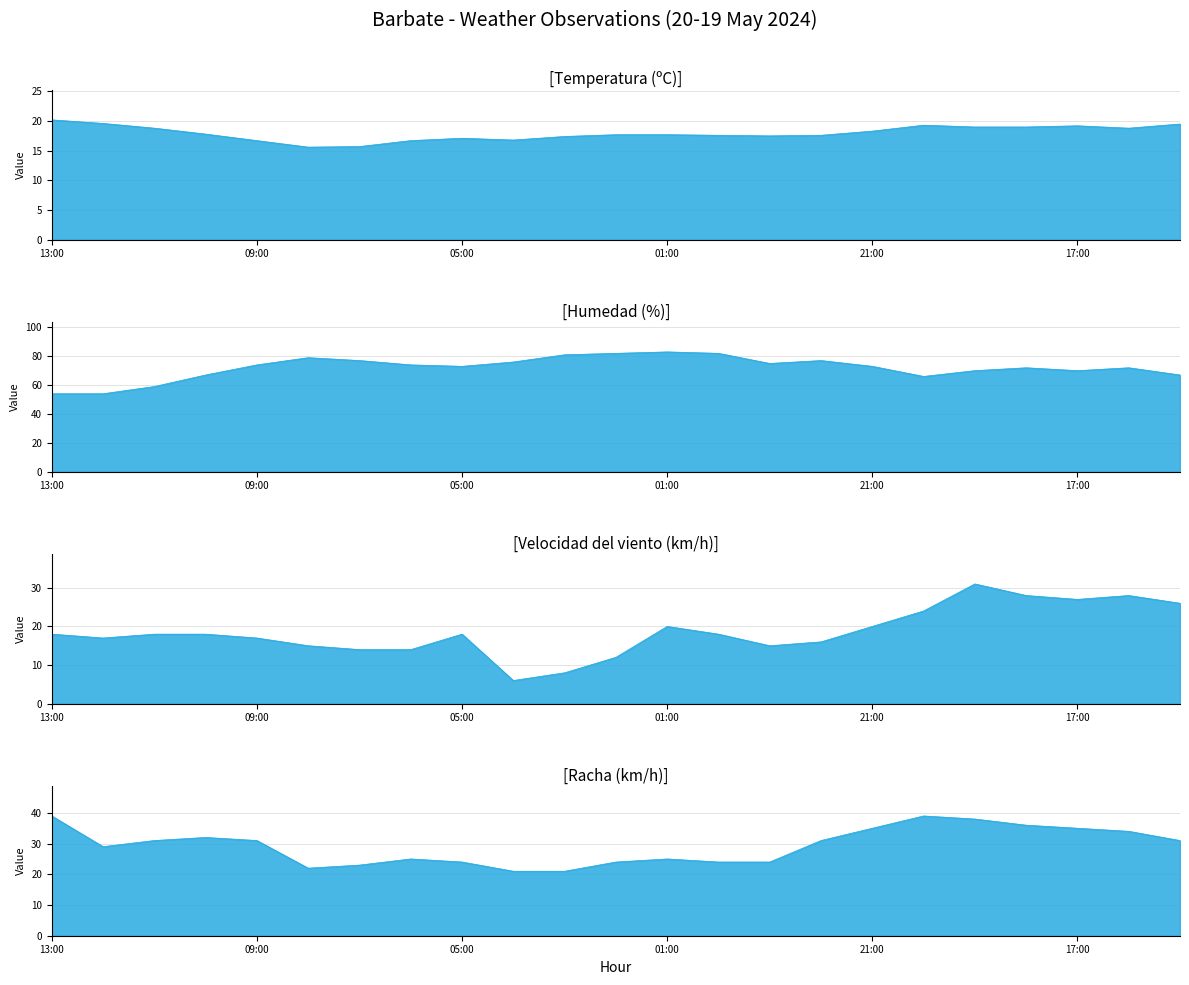

How many categories are shown in the chart?

23